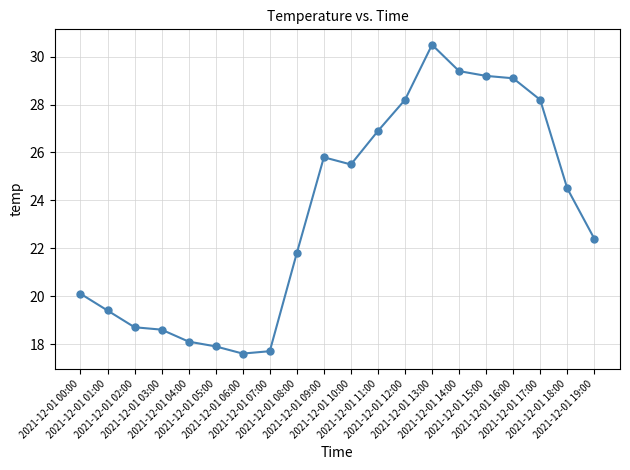

Where is the data nearest to the value 24?

2021-12-01 18:00